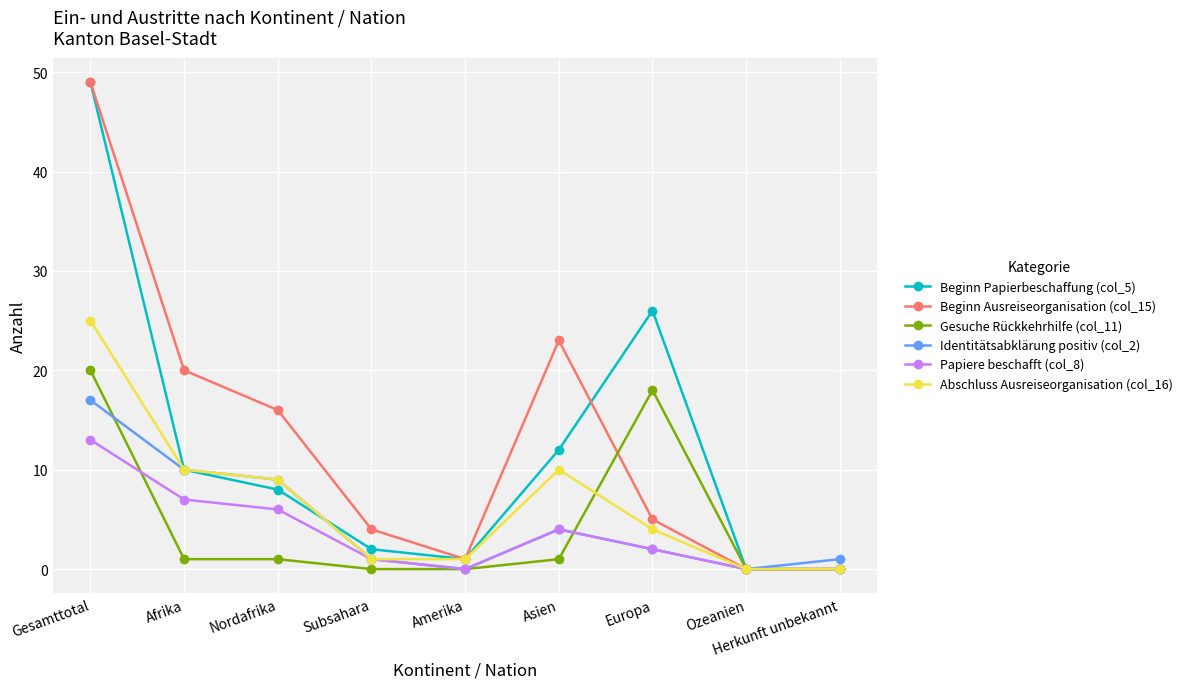

At which category is the sum across all series the highest?

Gesamttotal